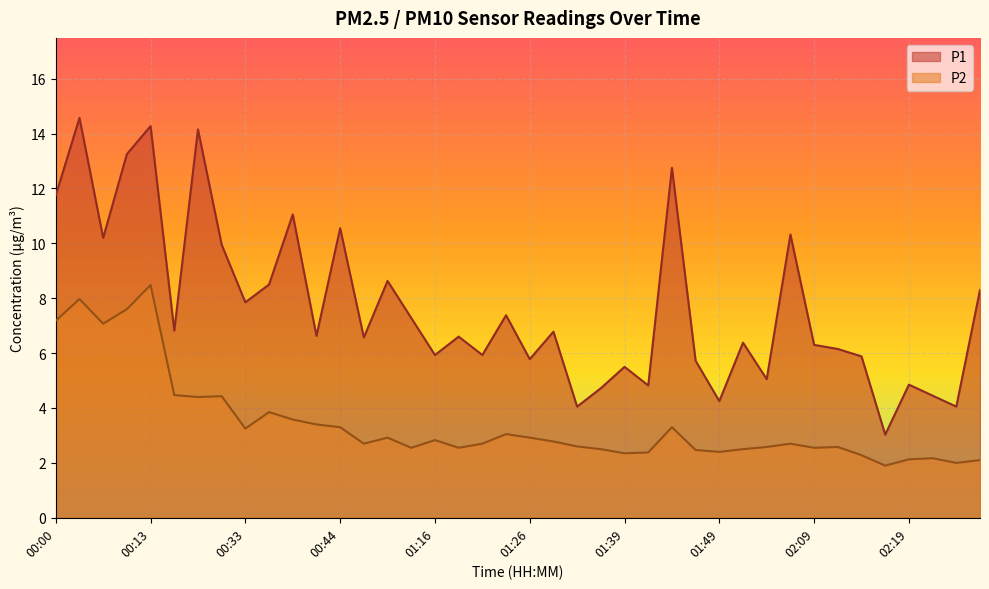

The P2 series shows 1.7 at 01:51. True or false?

False